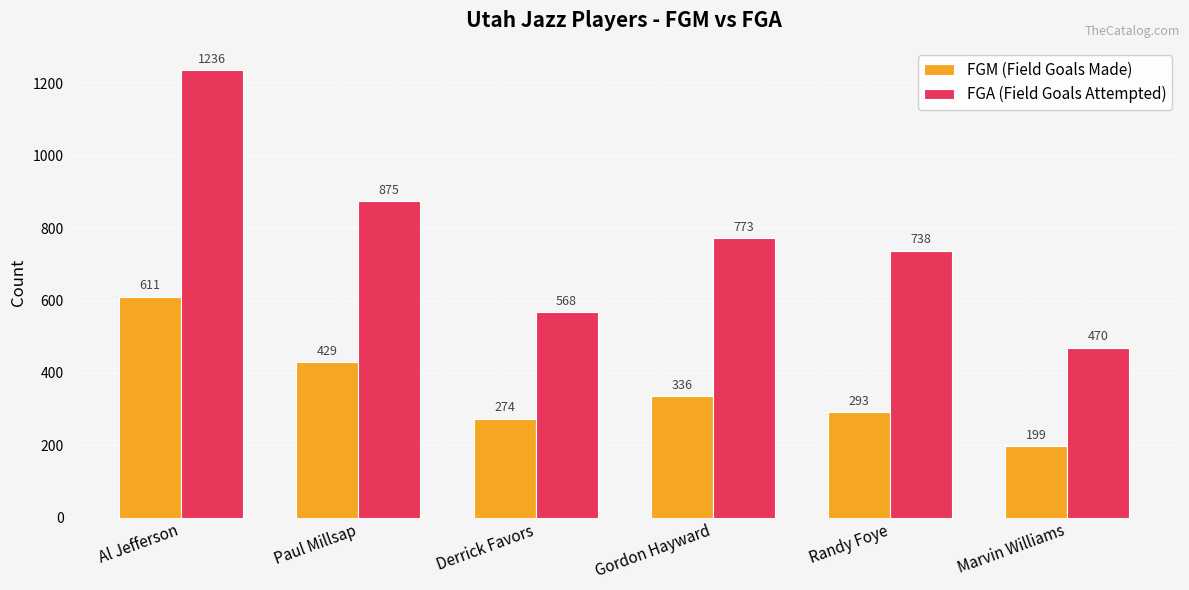

What is the average value of the FGA (Field Goals Attempted) series?

777